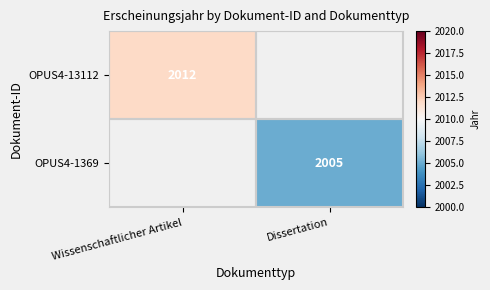

The value of OPUS4-13112 at Wissenschaftlicher Artikel is 2921. True or false?

False